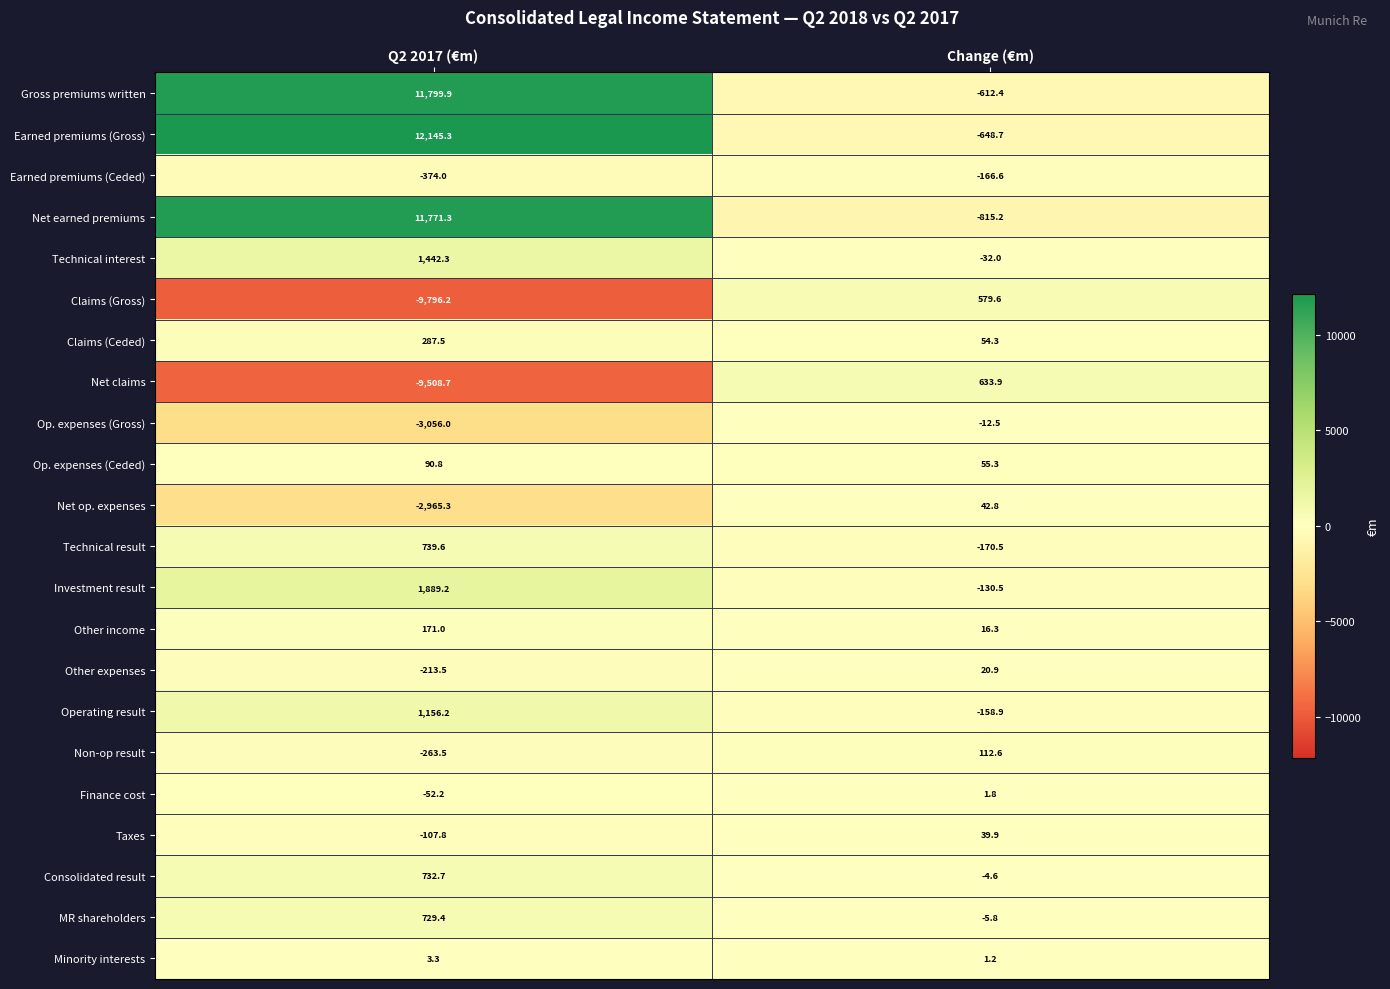

Count the number of data series in this chart.

22